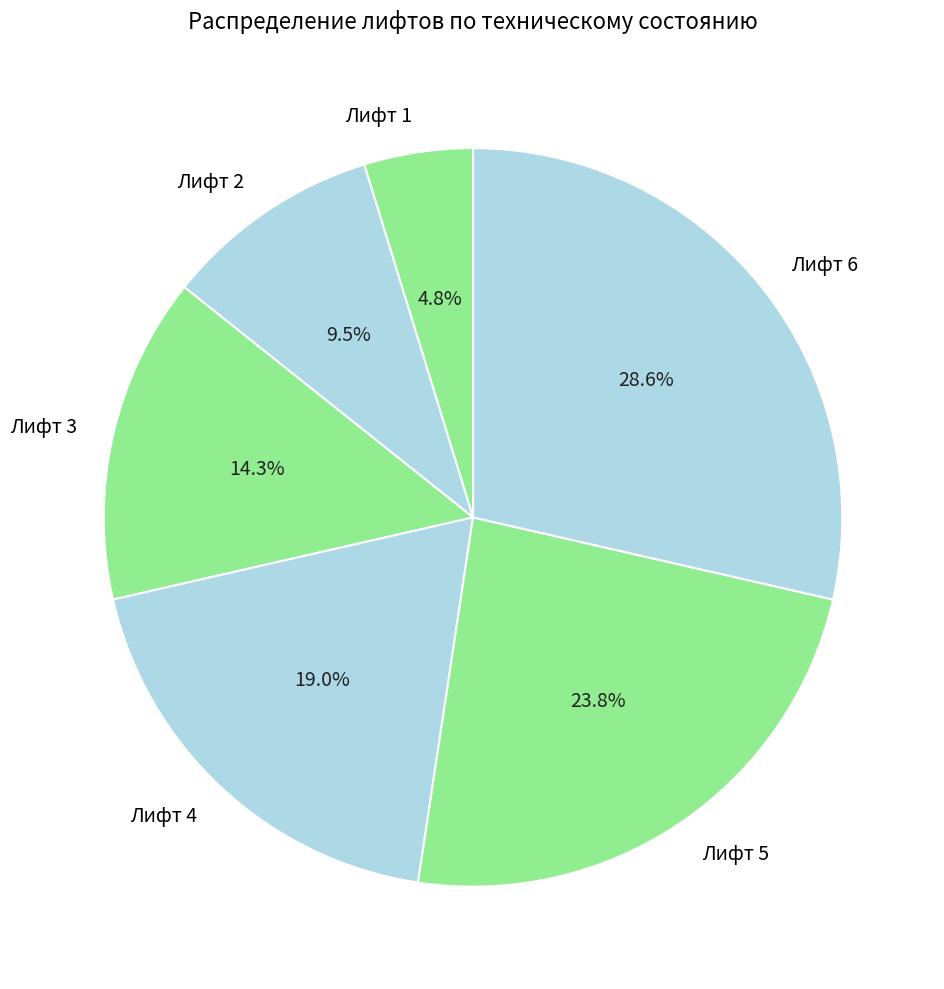

To the nearest percent, what percentage of the pie is Лифт 1?

5%